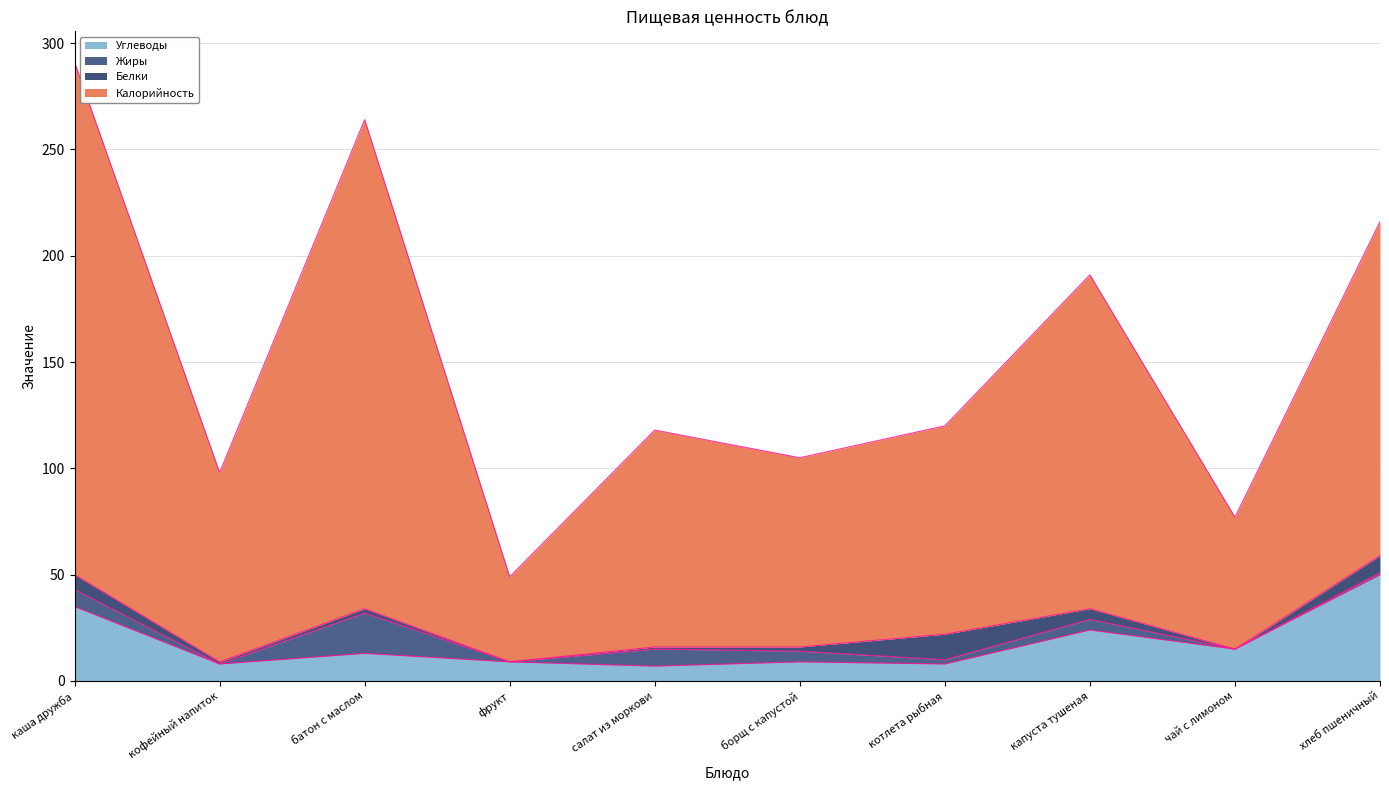

Which series has the widest spread of values?

Калорийность